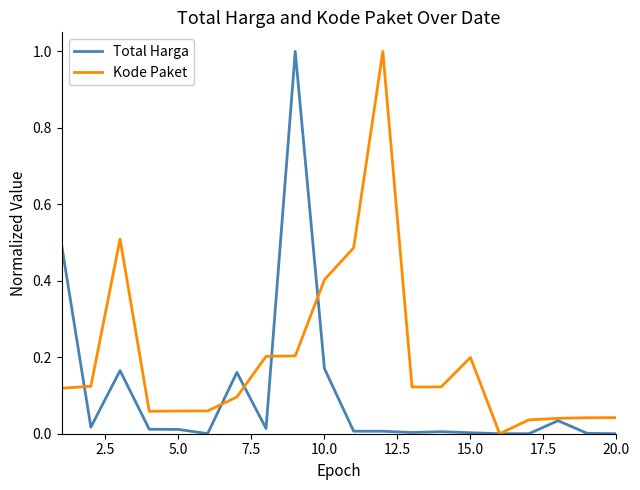

Which series has the largest total across all categories?

Kode Paket